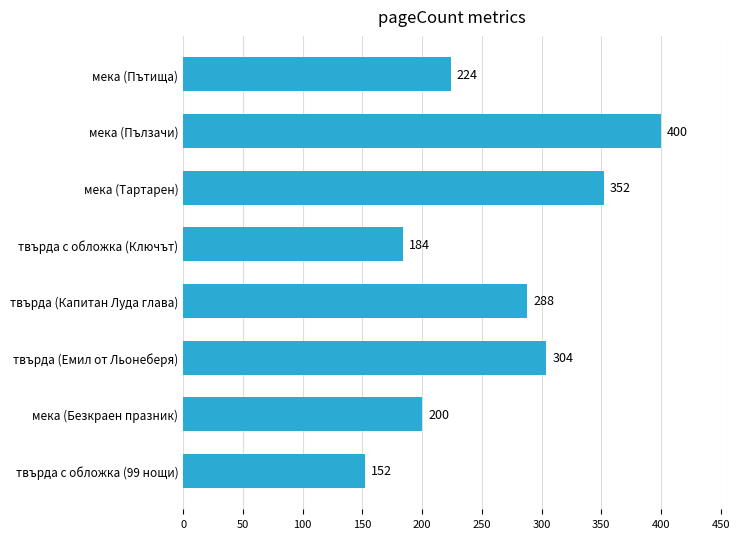

Which has a higher value, мека (Безкраен празник) or твърда с обложка (Ключът)?

мека (Безкраен празник)